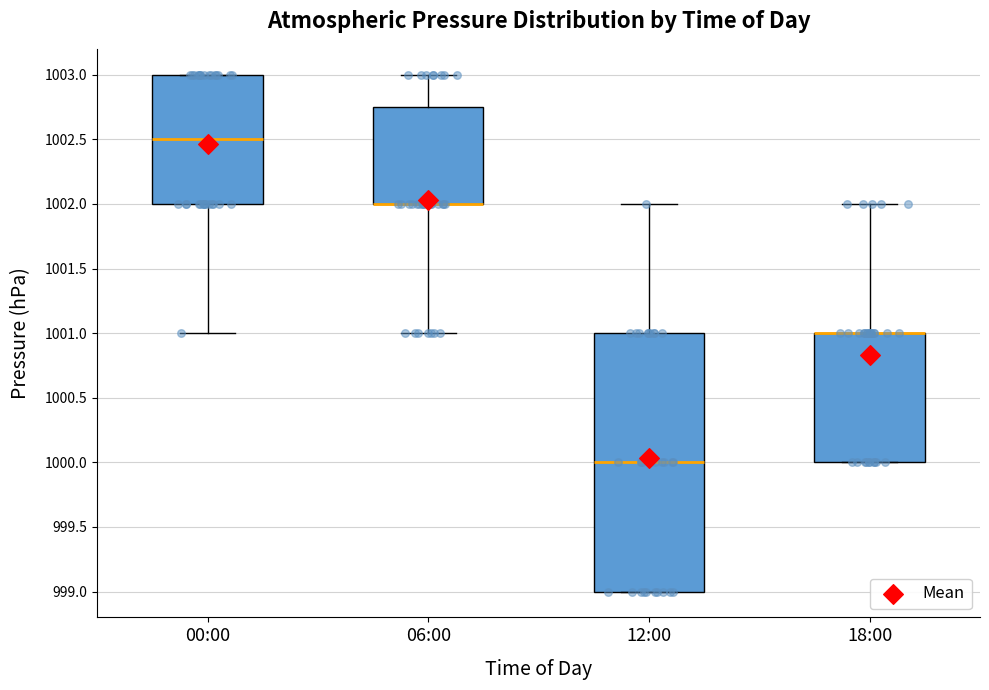

Reading left to right, read every box against the y-axis: the position of its median line, the range the box covers, and the ends of its whiskers. The values are not printed on the chart, so give them approximately, as read against the axis.

00:00: median 1002.50, box 1002.00 to 1003.00, whiskers 1001.00 to 1003.00
06:00: median 1002.00 (drawn on the box's lower edge), box 1002.00 to 1002.75, whiskers 1001.00 to 1003.00
12:00: median 1000.00, box 999.00 to 1001.00, whiskers 999.00 to 1002.00
18:00: median 1001.00 (drawn on the box's upper edge), box 1000.00 to 1001.00, whiskers 1000.00 to 1002.00